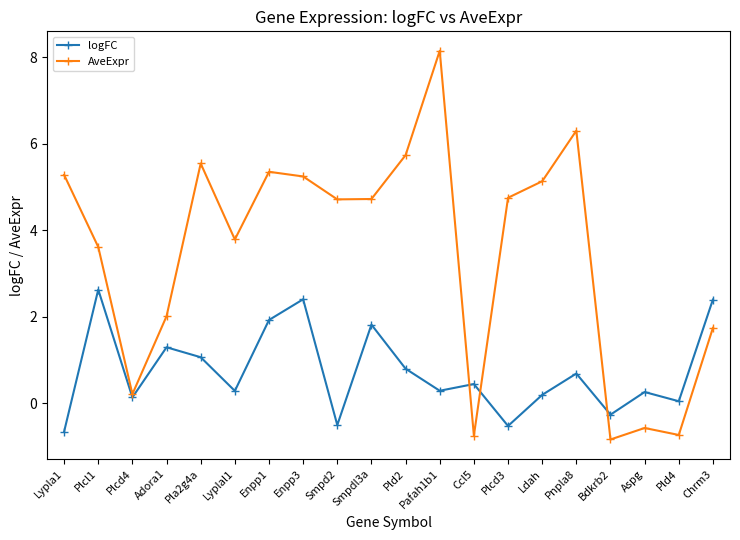

Which label corresponds to the smallest value in the chart?

Bdkrb2